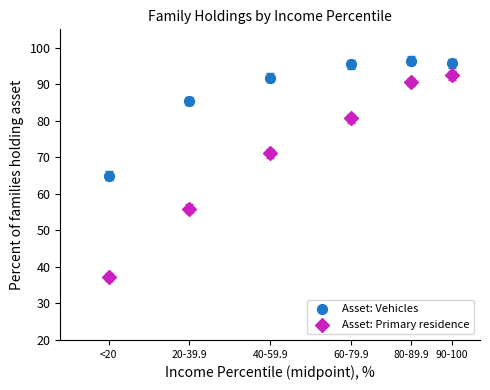

Across all series, what Y value is closest to 66?

64.9